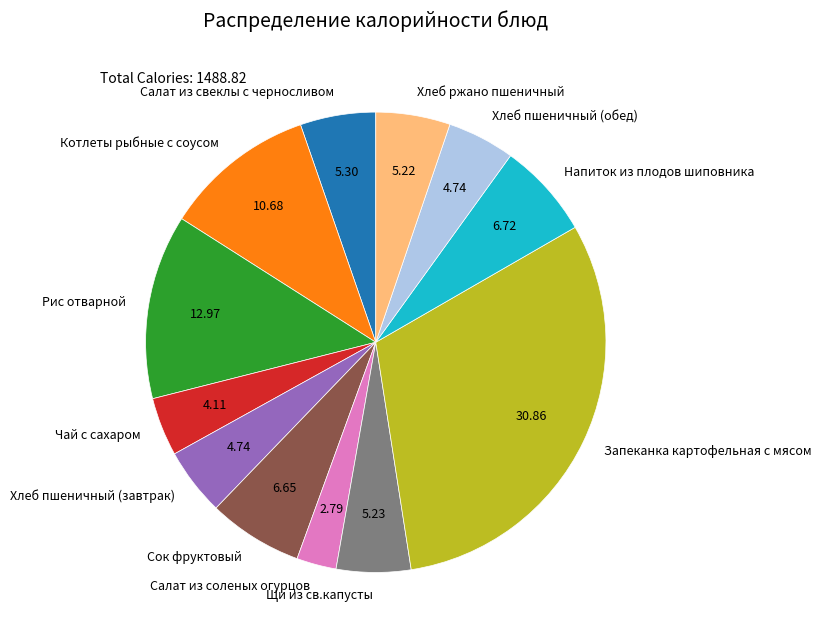

Is the sum of Запеканка картофельная с мясом and Сок фруктовый greater than half?

No